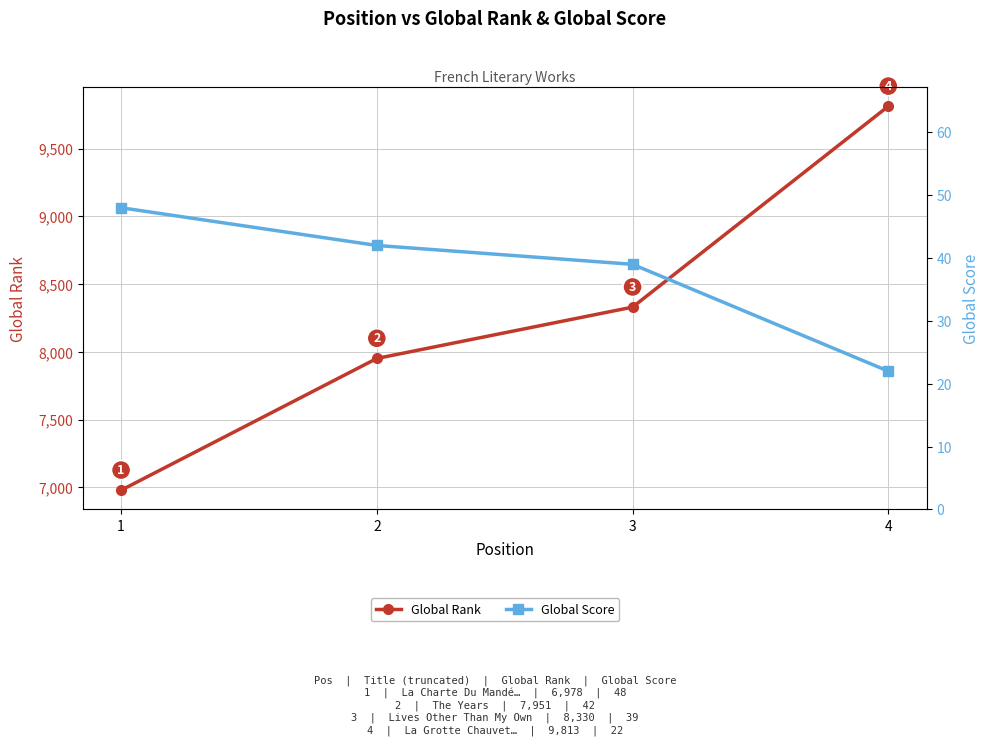

At 1, list the series in order from largest to smallest.

Global Rank, Global Score